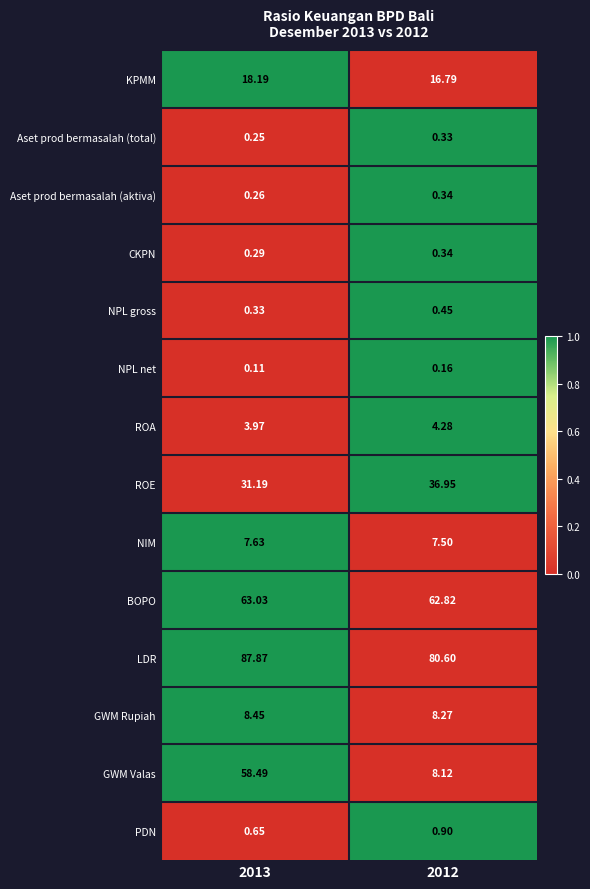

Which series has the largest total across all categories?

LDR